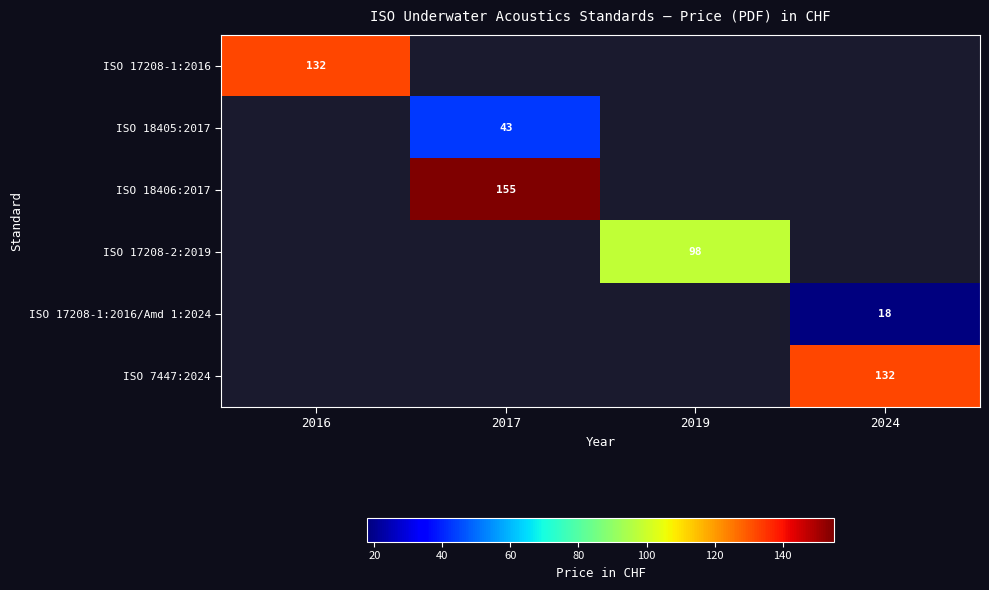

Between 2016 and 2024, which series saw the biggest shift?

ISO 17208-1:2016